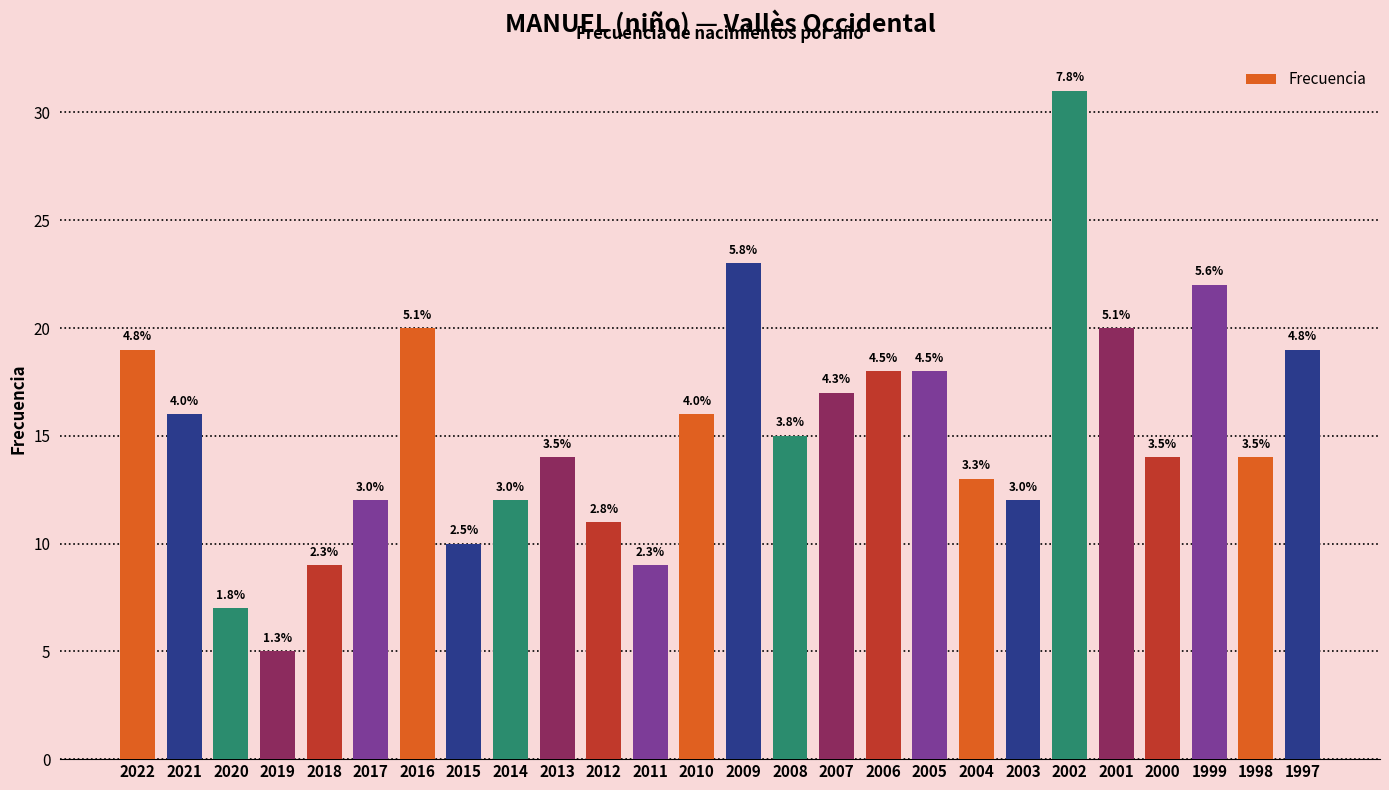

Which category has the lowest value across all series?

2019